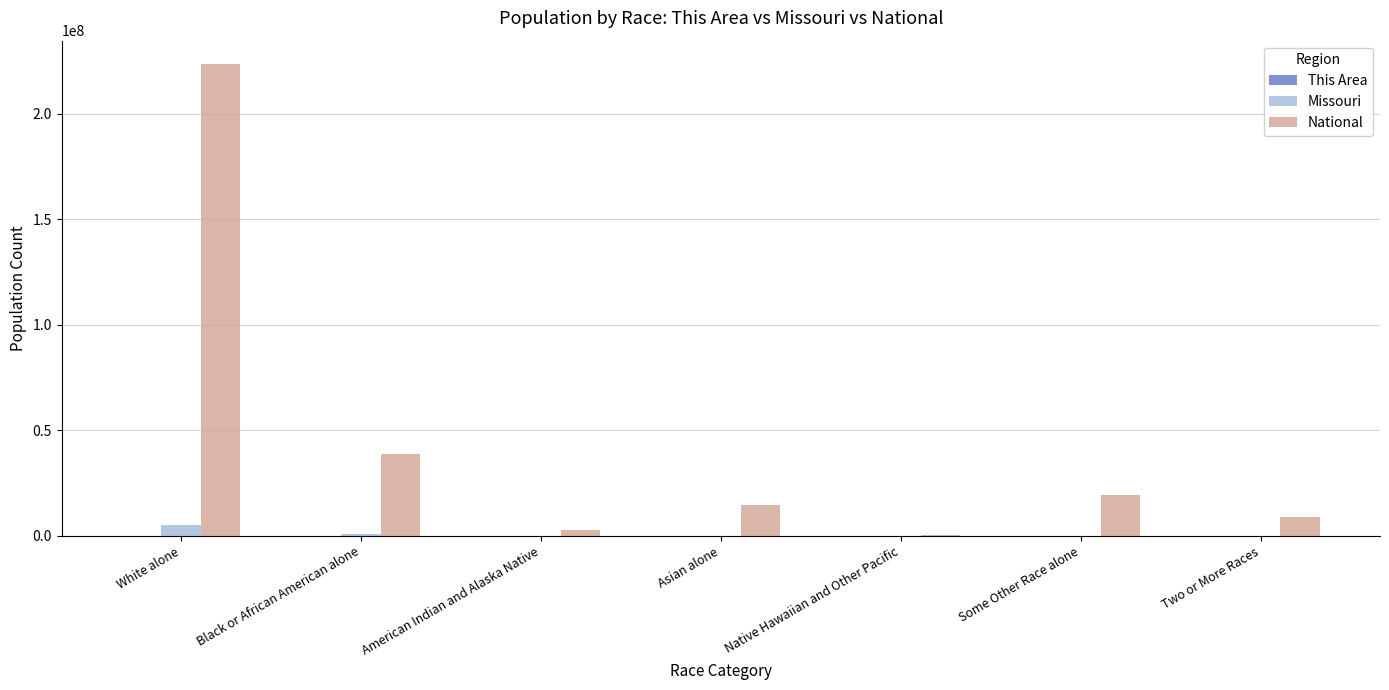

Is it true that National equals 19107368 at Some Other Race alone?

True